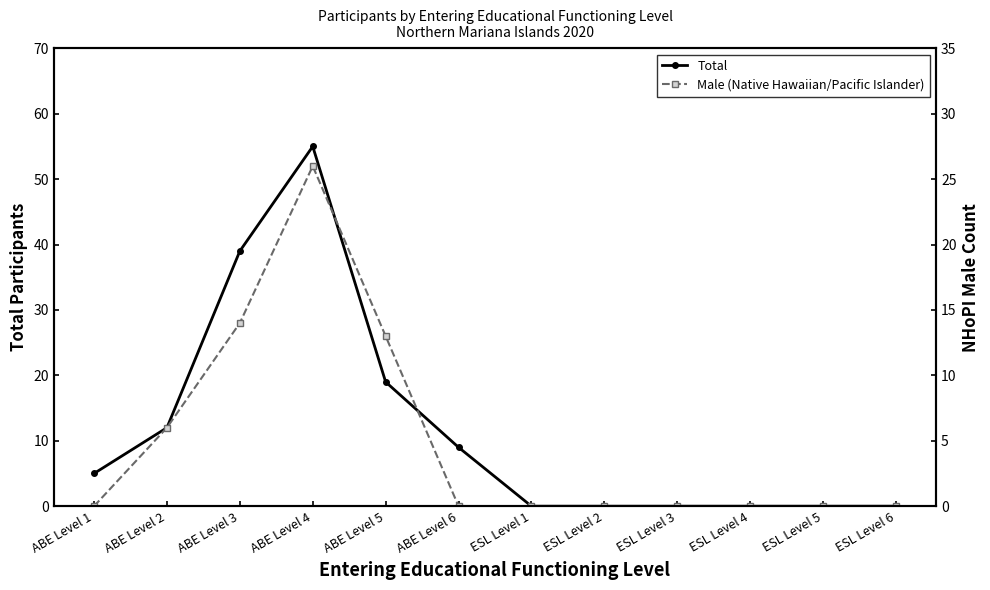

List the series in order of their peak value, highest first.

Total, Male (Native Hawaiian/Pacific Islander)